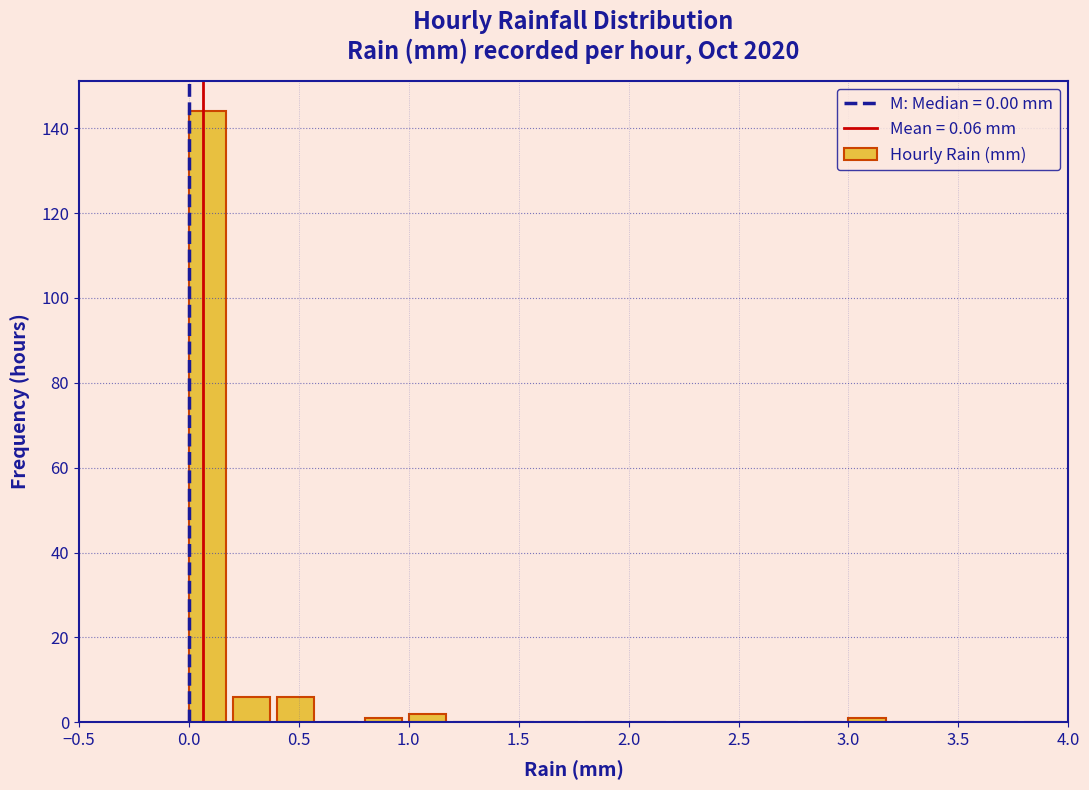

Over which range of the x-axis is the bar tallest?

0.0 to 0.2